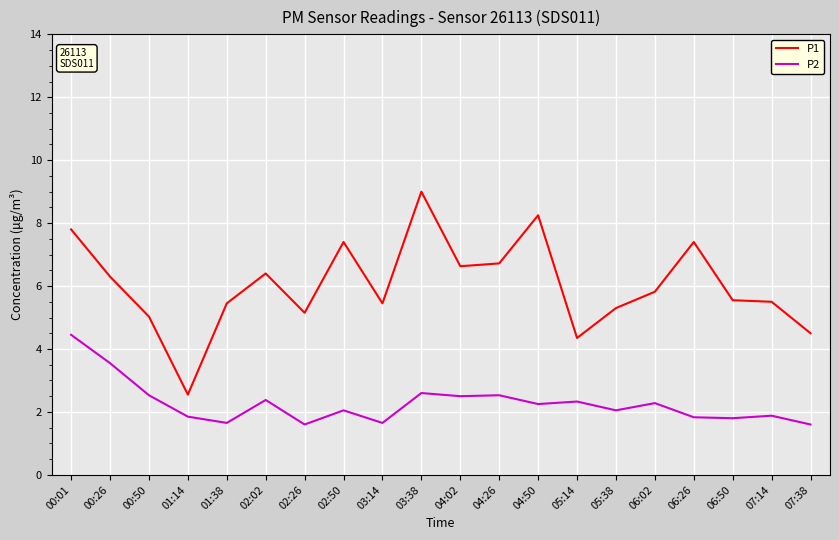

At which category does P2 reach its first local valley?

01:38